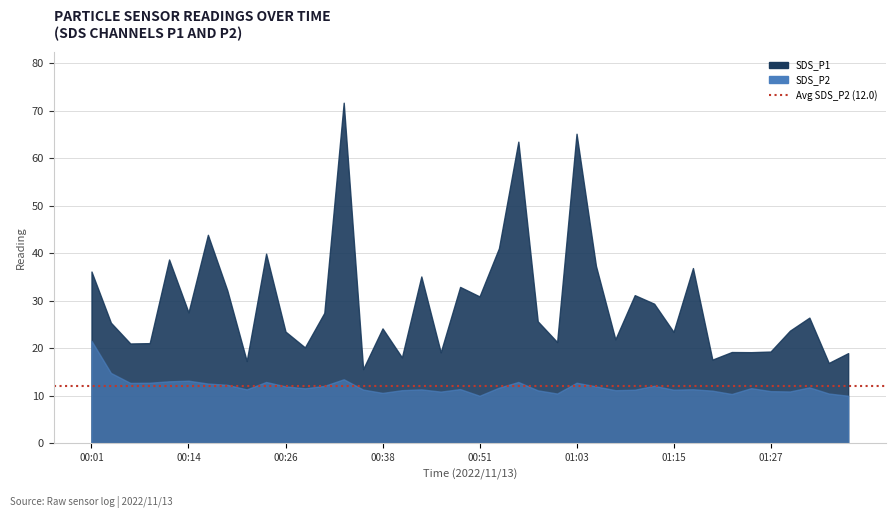

True or false: SDS_P2 and SDS_P1 cross at least once.

False